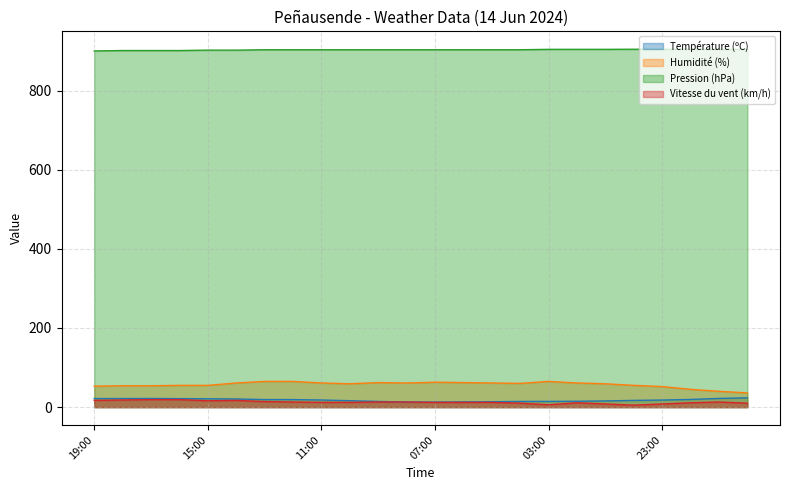

True or false: Vitesse du vent (km/h) and Humidité (%) cross at least once.

False